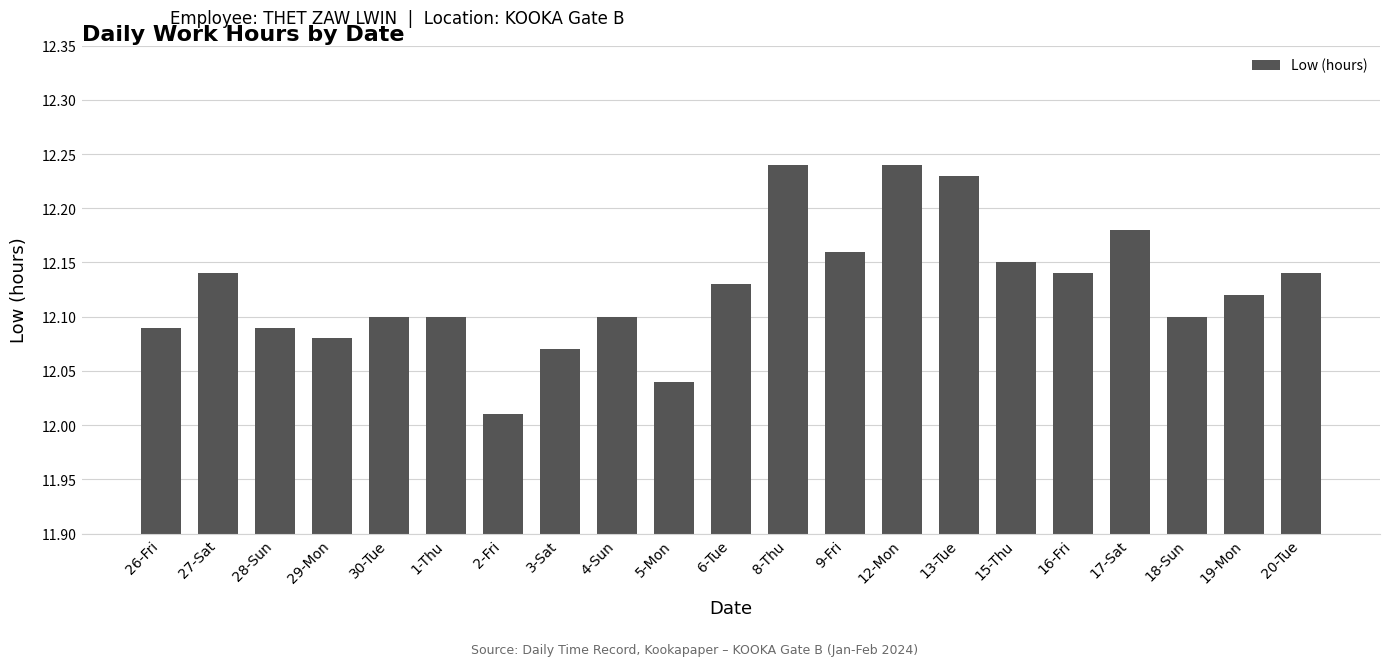

Which label corresponds to the smallest value in the chart?

2-Fri